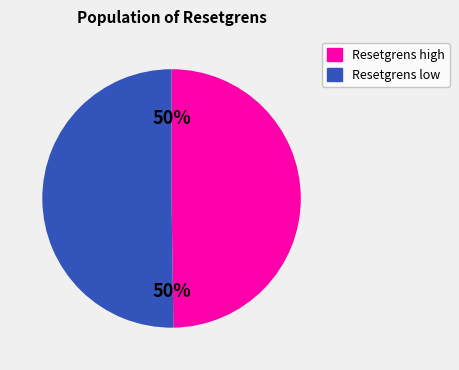

To the nearest percent, what is the average slice percentage?

50%